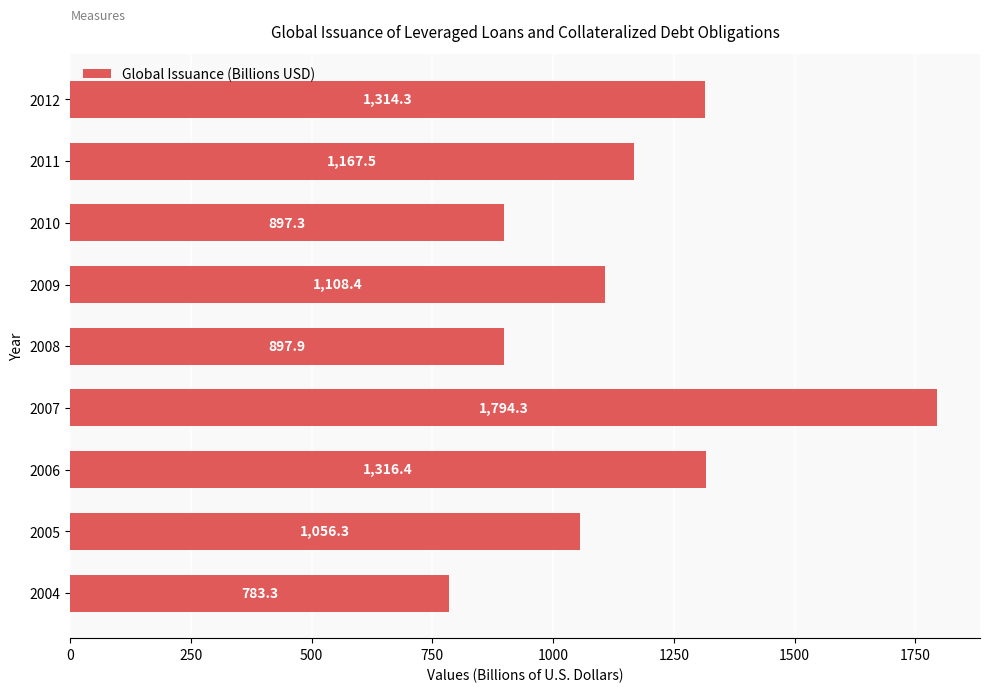

What is the minimum value shown in the chart?

783.3